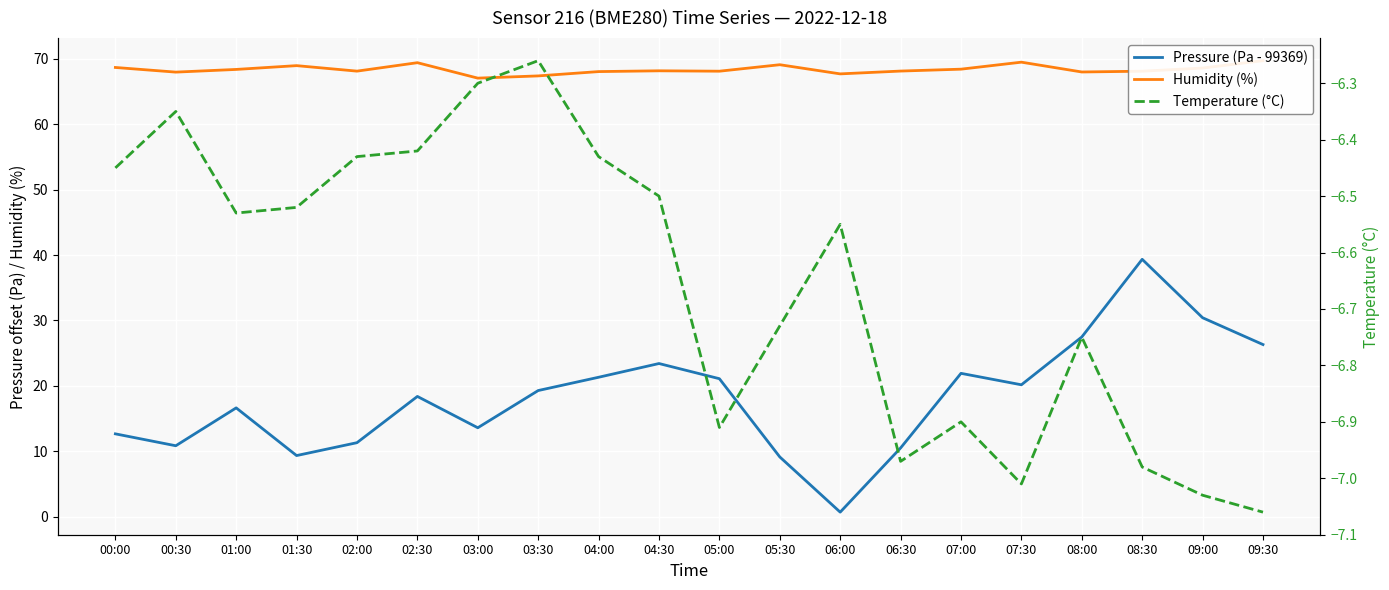

At 02:00, list the series in order from largest to smallest.

Humidity (%), Pressure (Pa - 99369), Temperature (°C)